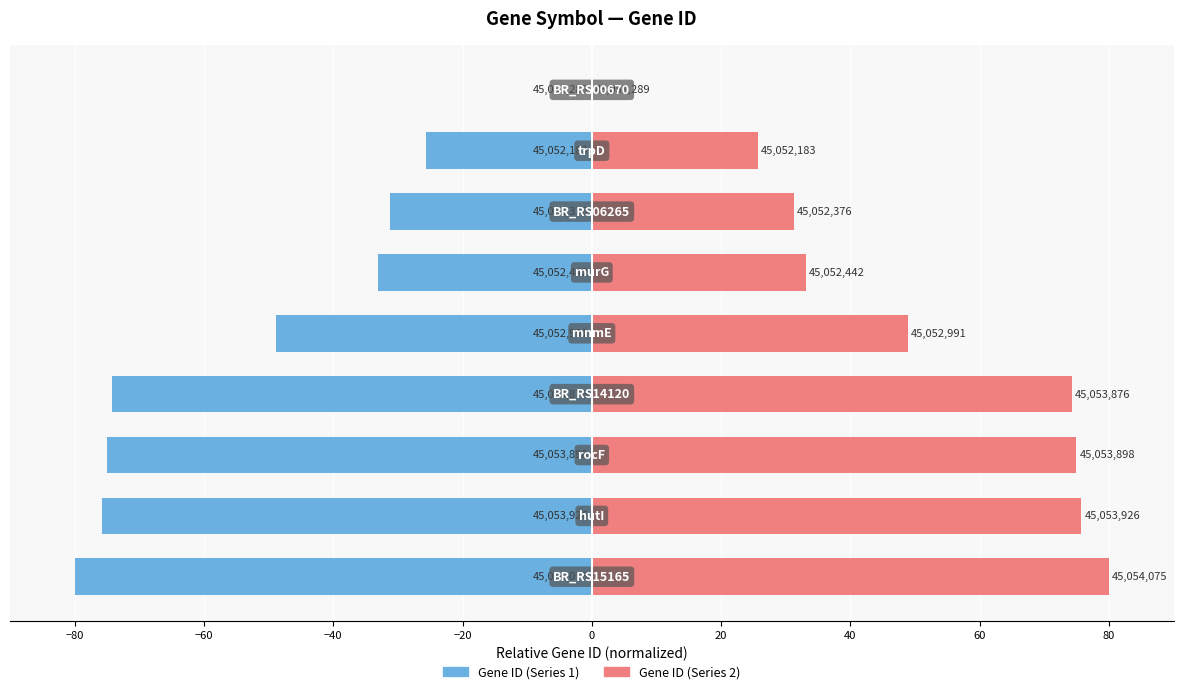

At how many categories does at least one series exceed -79?

9